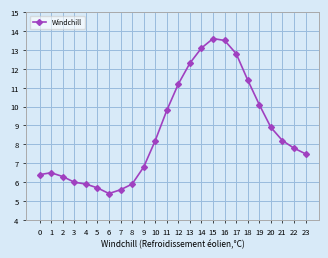

How many series are shown in this chart?

1